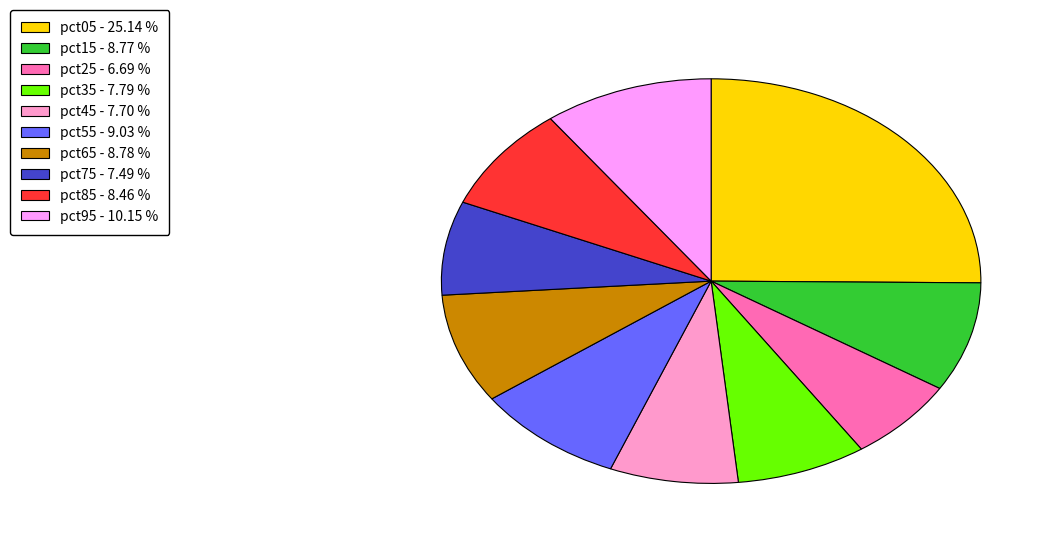

Is it true that pct65 is 1% of the pie?

False